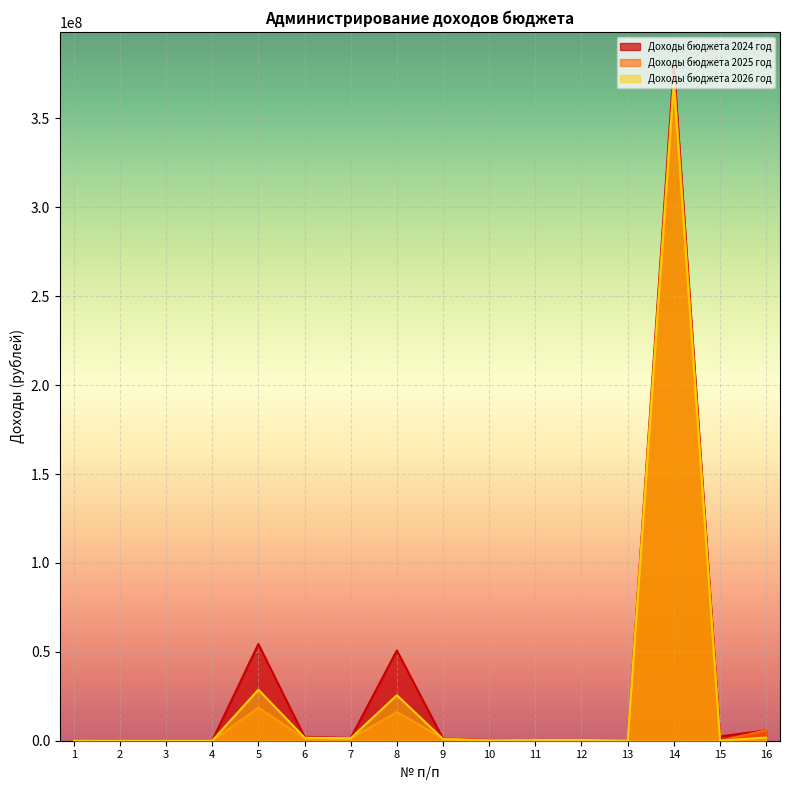

What is the value of the Доходы бюджета 2025 год point at the 1st from the left?

11400